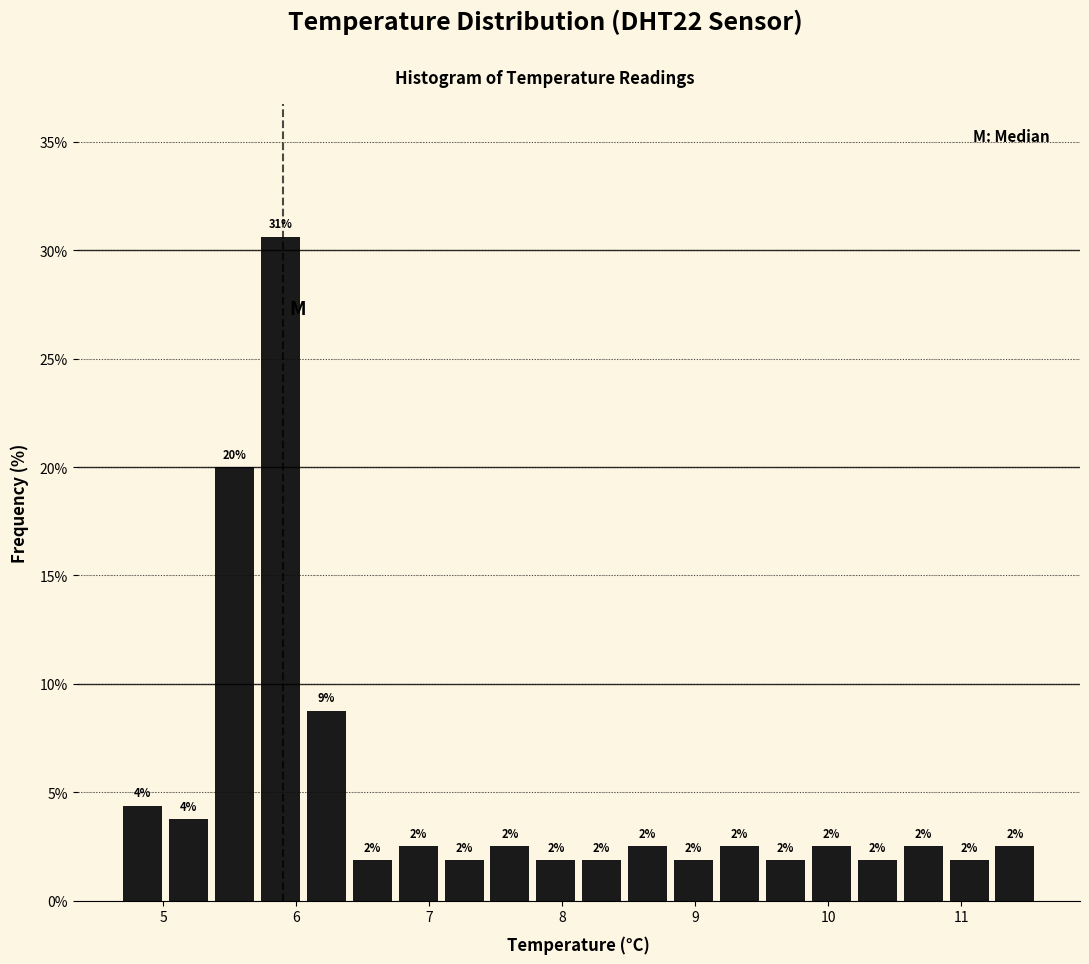

Read against the x-axis, roughly where is the centre of the tallest bar?

5.9